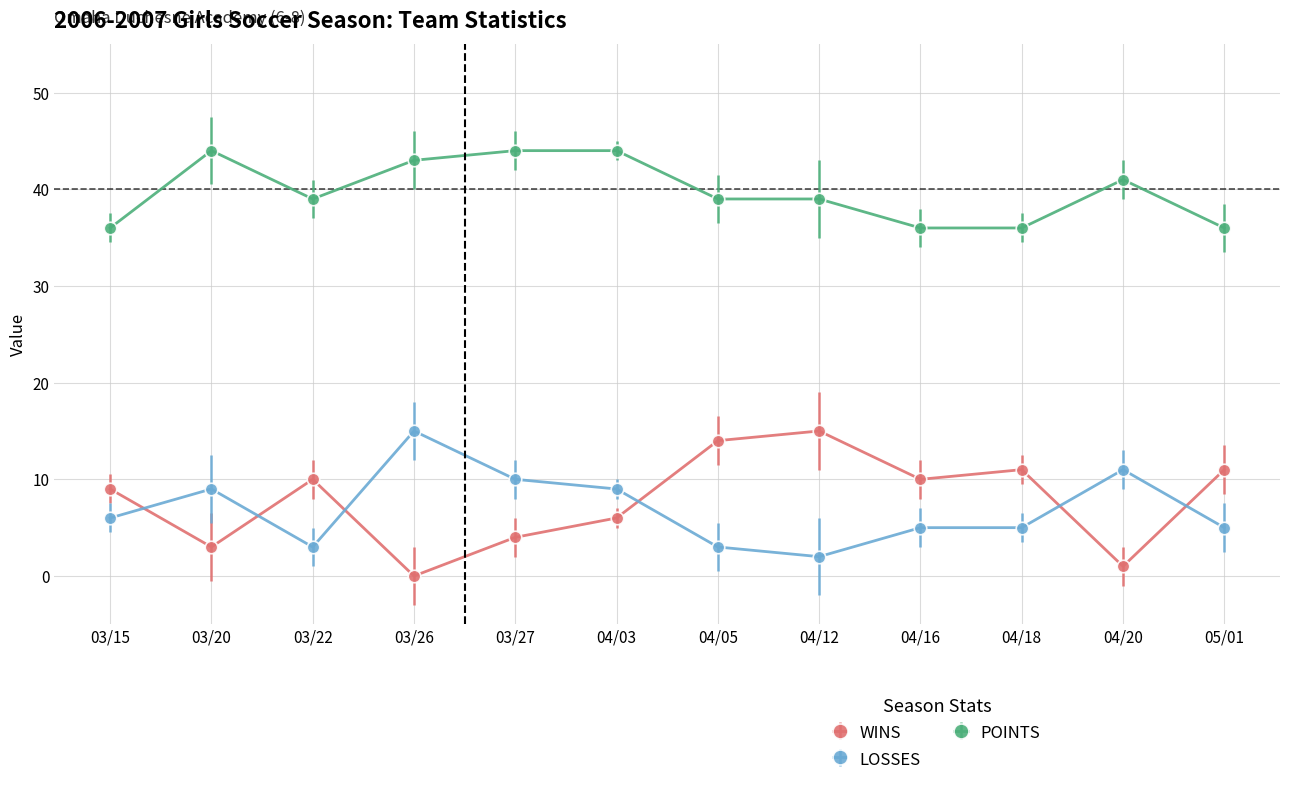

Which category has the lowest value in the LOSSES series?

04/12